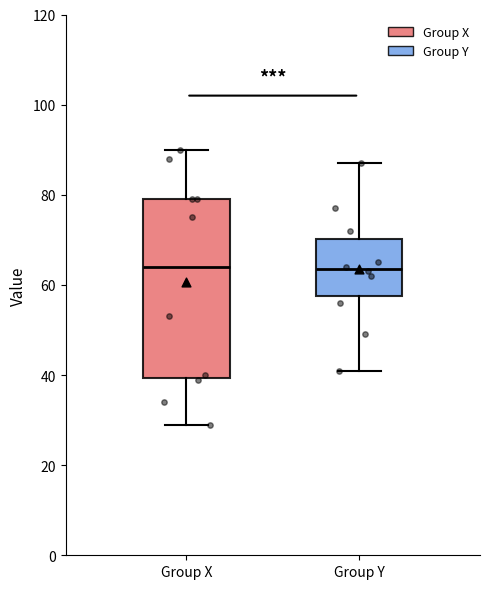

Reading left to right, transcribe this box plot: for each box, give where its median line is, the range the box spans, and where its two whiskers end, as read against the y-axis. The values are not printed on the chart, so give them approximately, as read against the axis.

Group X: median 64, box 40 to 80, whiskers 30 to 90
Group Y: median 64, box 58 to 70, whiskers 42 to 88